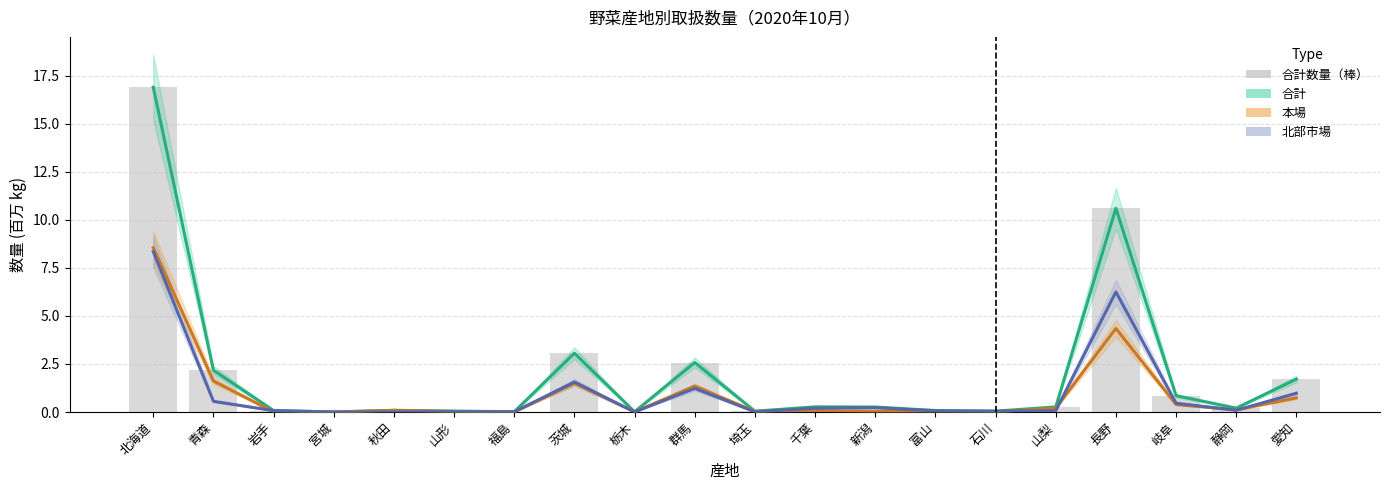

Which series has the largest total across all categories?

合計